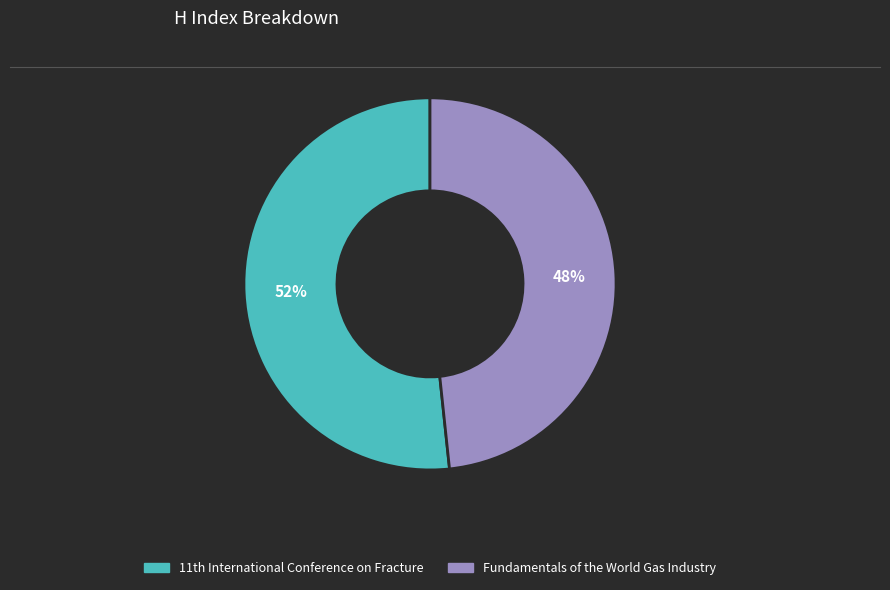

How many segments does this pie chart have?

2